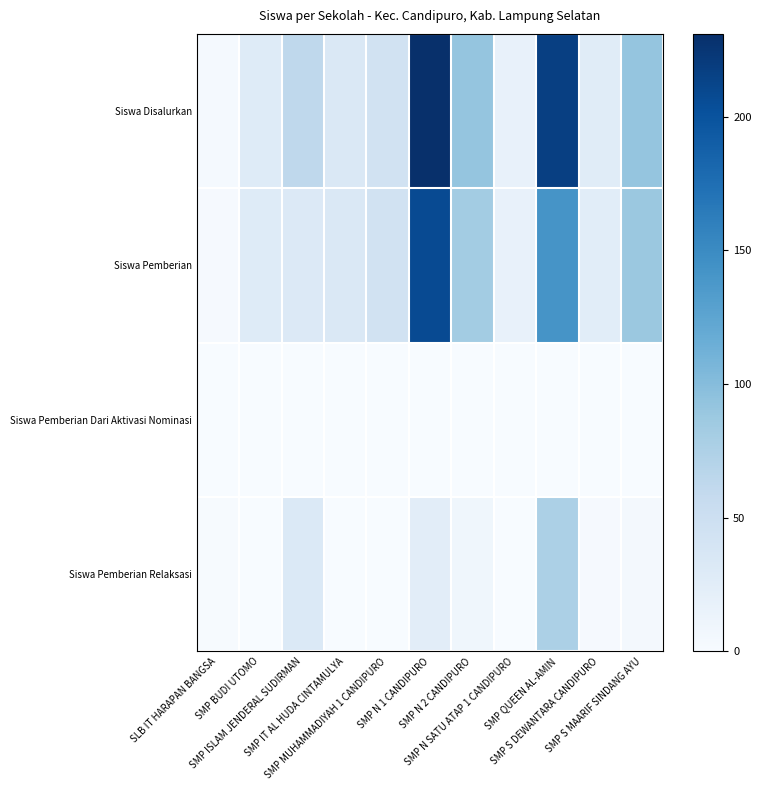

At which category is the sum across all series the highest?

SMP N 1 CANDIPURO